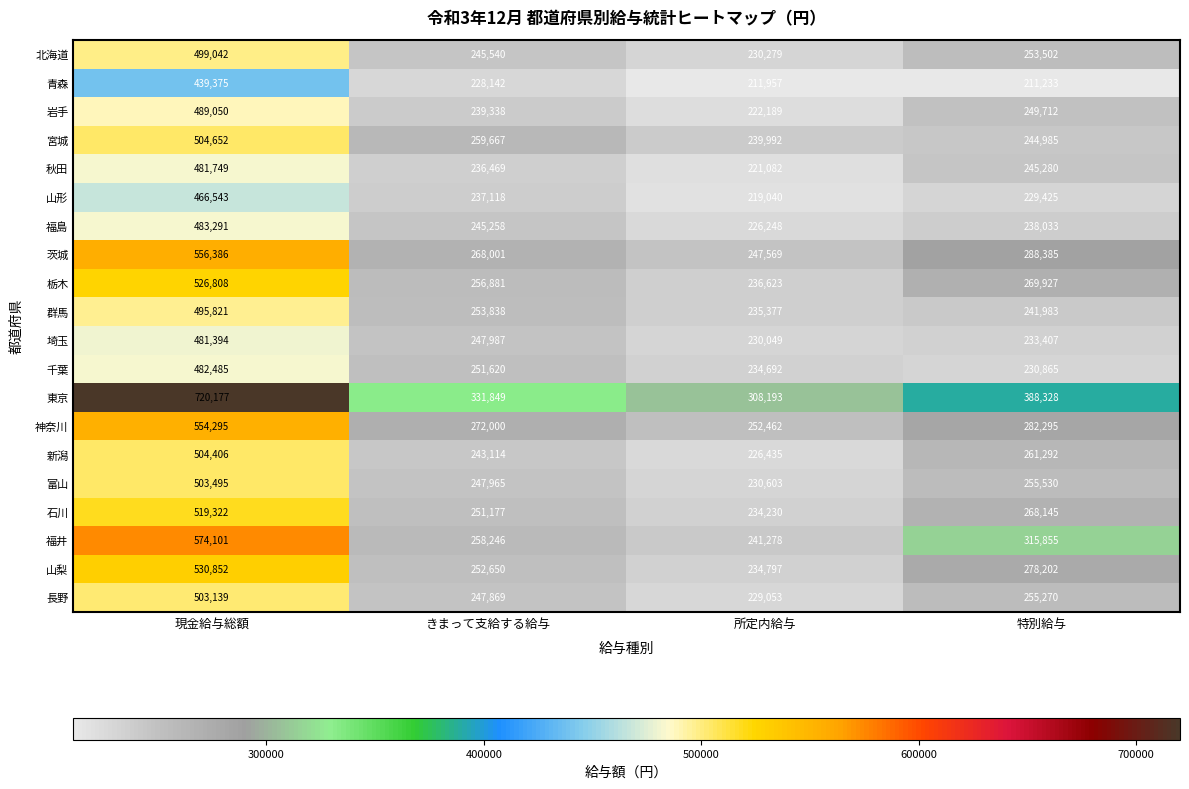

At which category is the sum across all series the highest?

現金給与総額